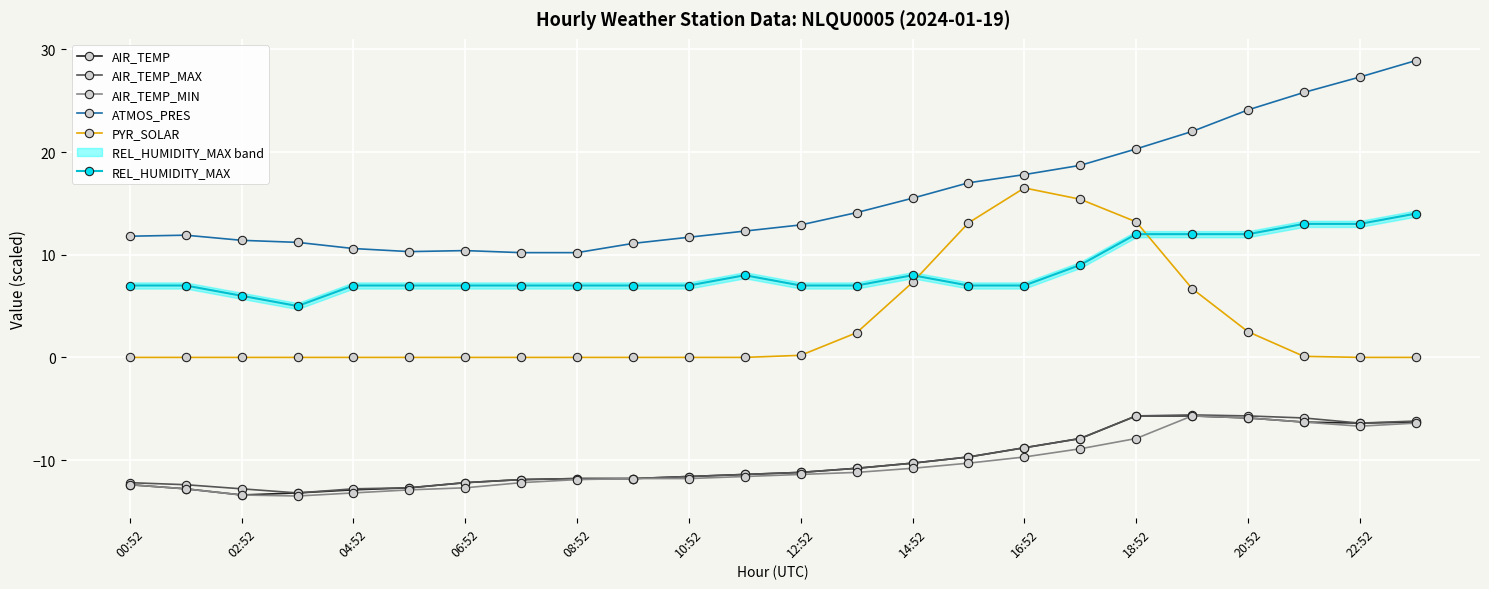

What is the label of the 24th point from the left?

23